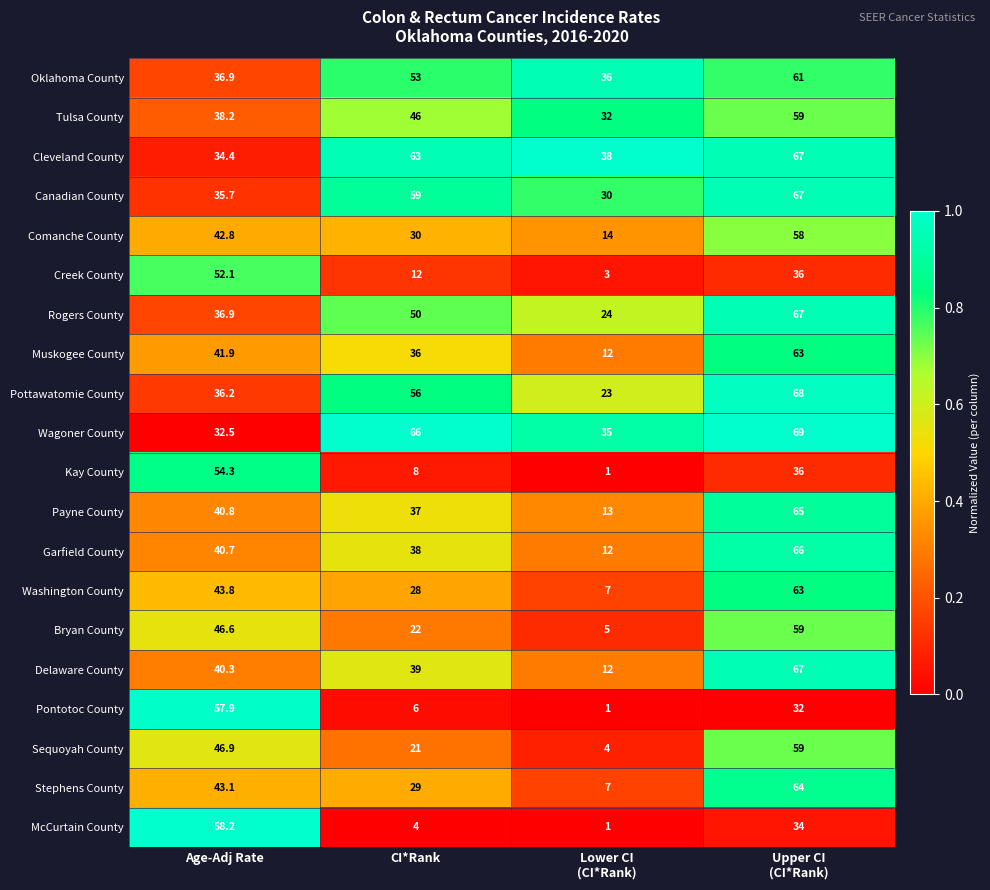

What is the maximum value for Bryan County?

59.0